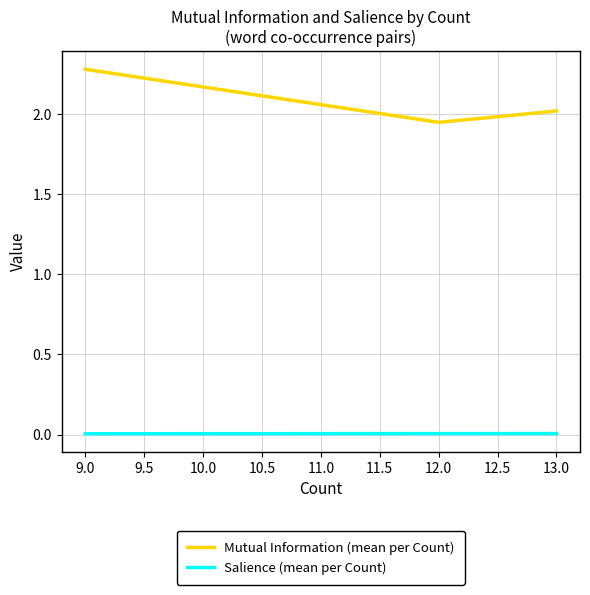

At how many categories does at least one series exceed 1?

3